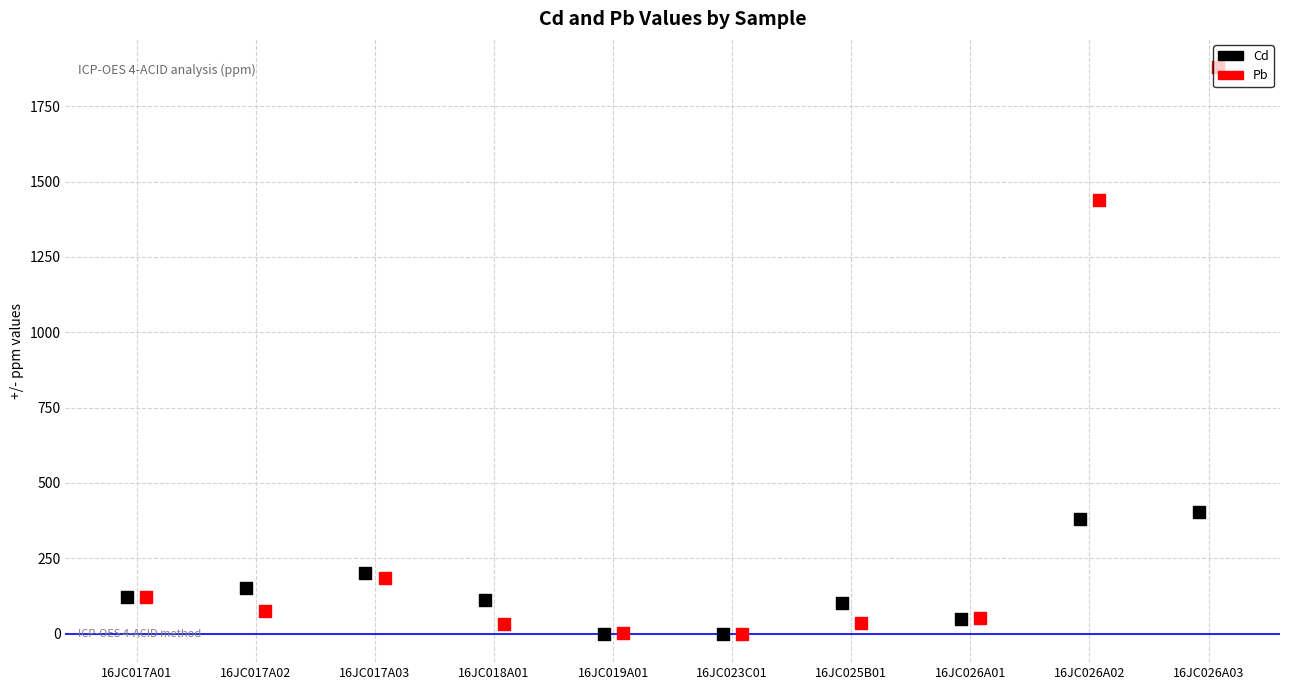

Which series contains the lowest Y value?

Pb